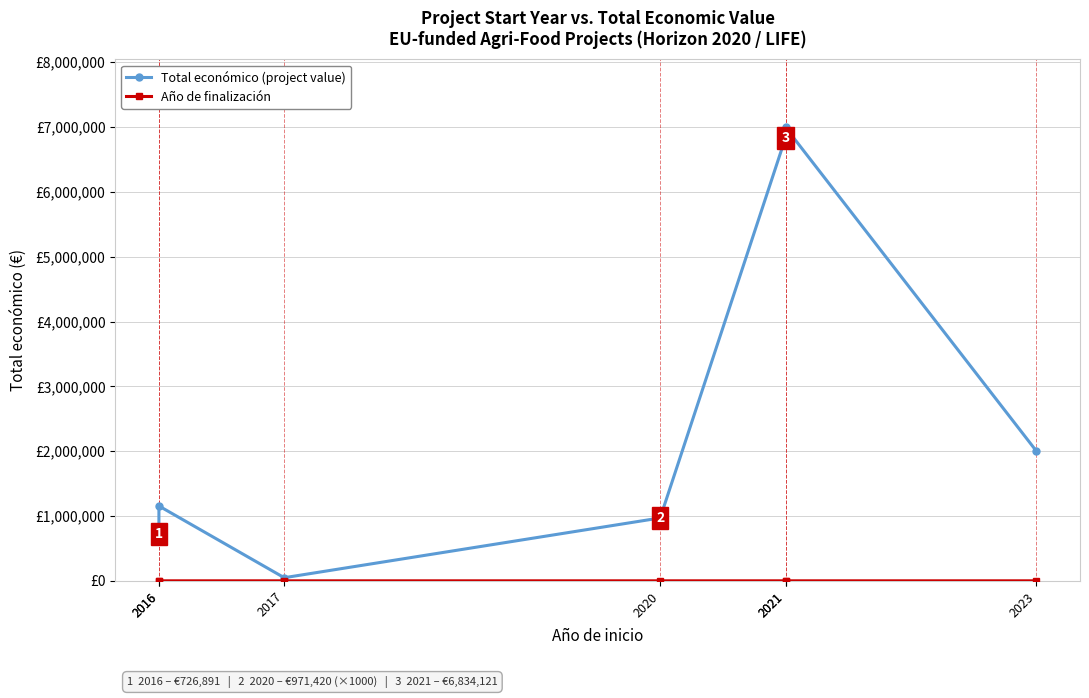

At which category is the sum across all series the highest?

2021